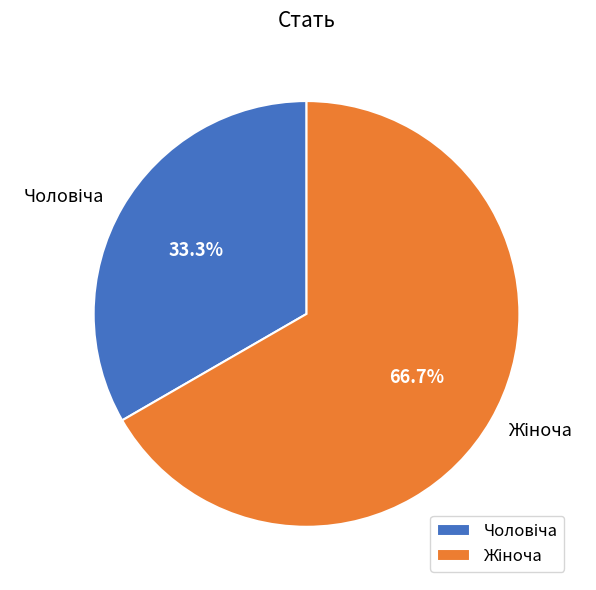

Does any single category account for the majority?

Yes